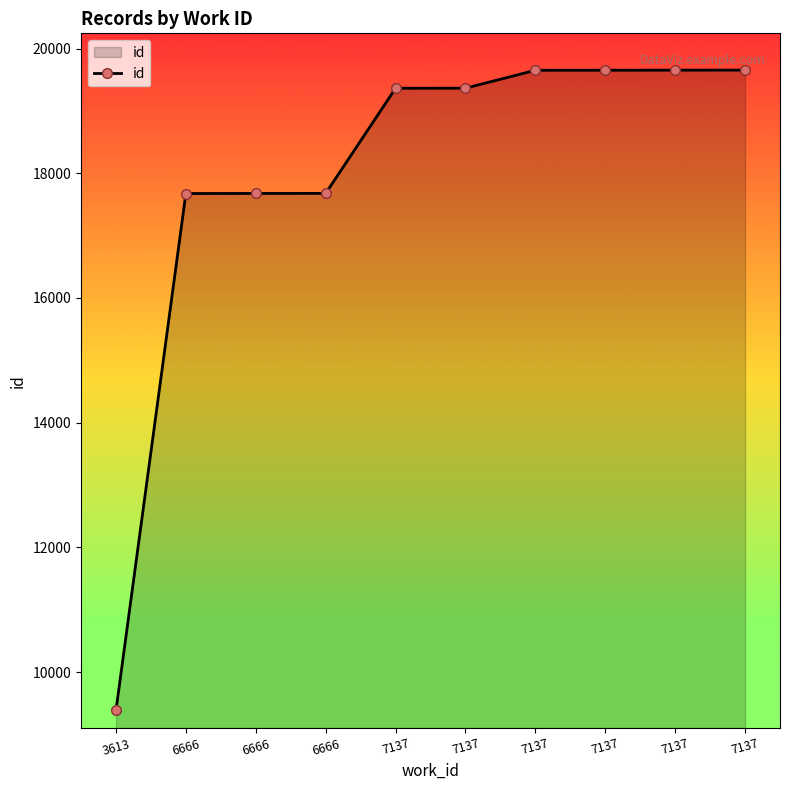

What is the sum of the values at 7137 and 7137?

39303